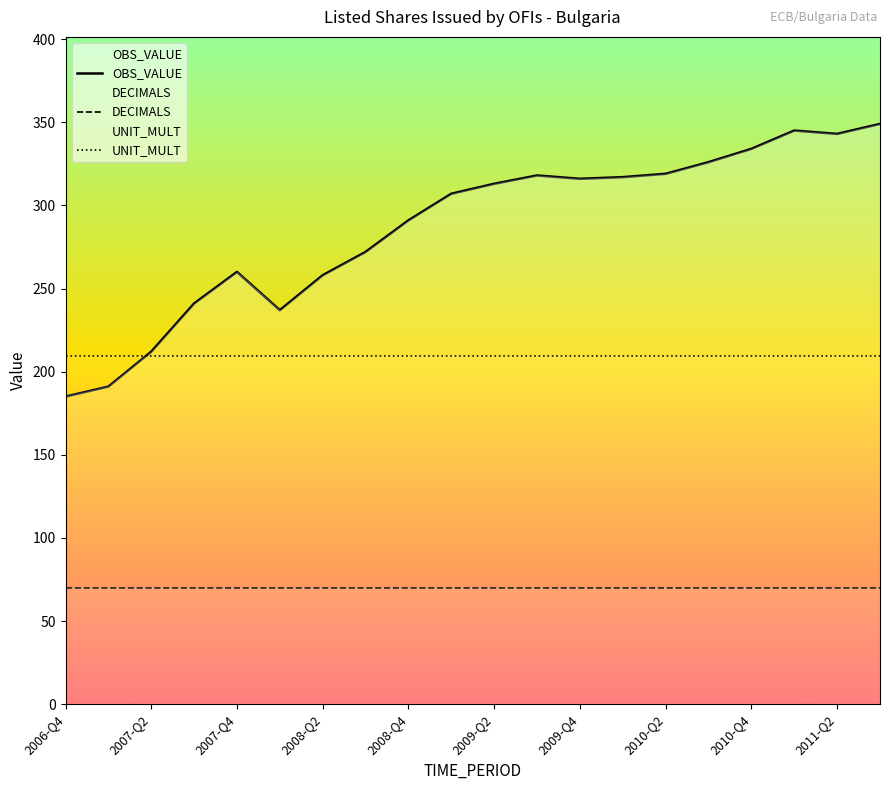

True or false: DECIMALS has more than 2 points higher than both neighbors.

False